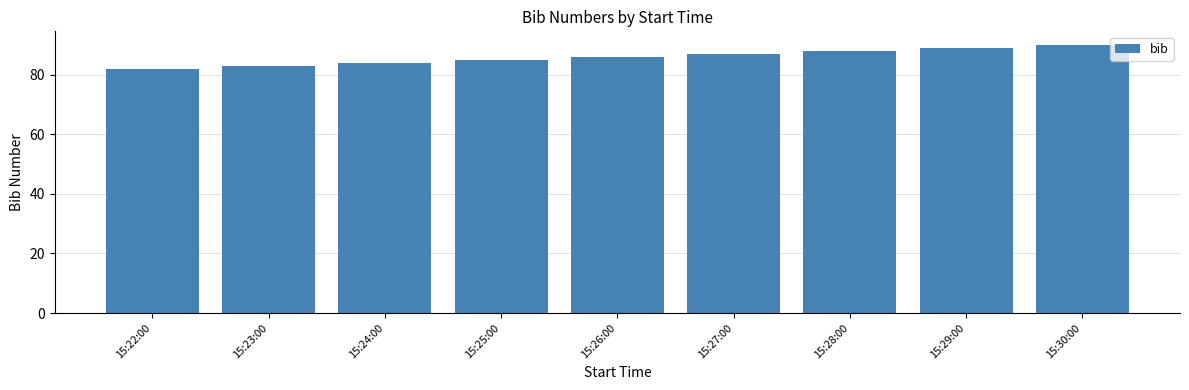

List the labels in order of value, smallest first.

15:22:00, 15:23:00, 15:24:00, 15:25:00, 15:26:00, 15:27:00, 15:28:00, 15:29:00, 15:30:00